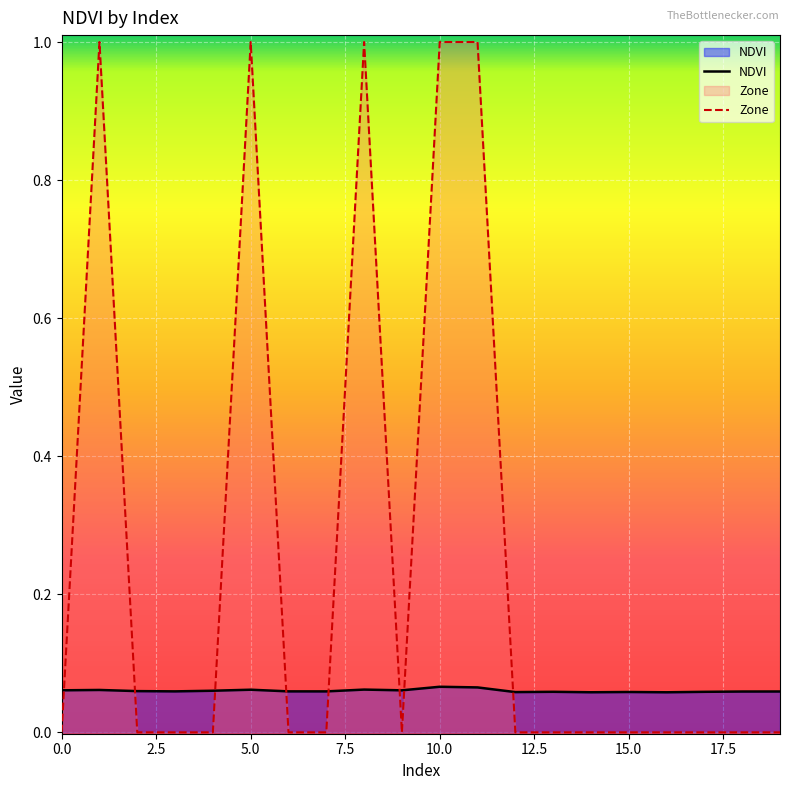

Is it true that Zone equals -0.4 at 0.0?

False